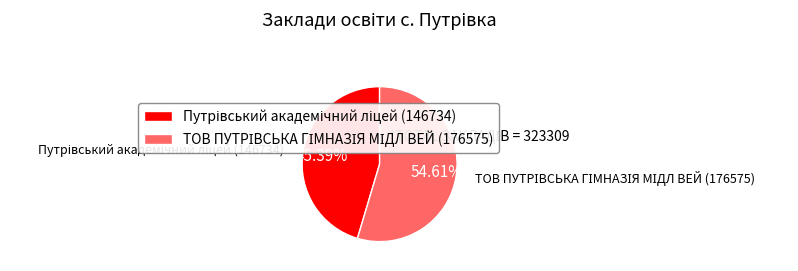

Does any single category account for the majority?

Yes